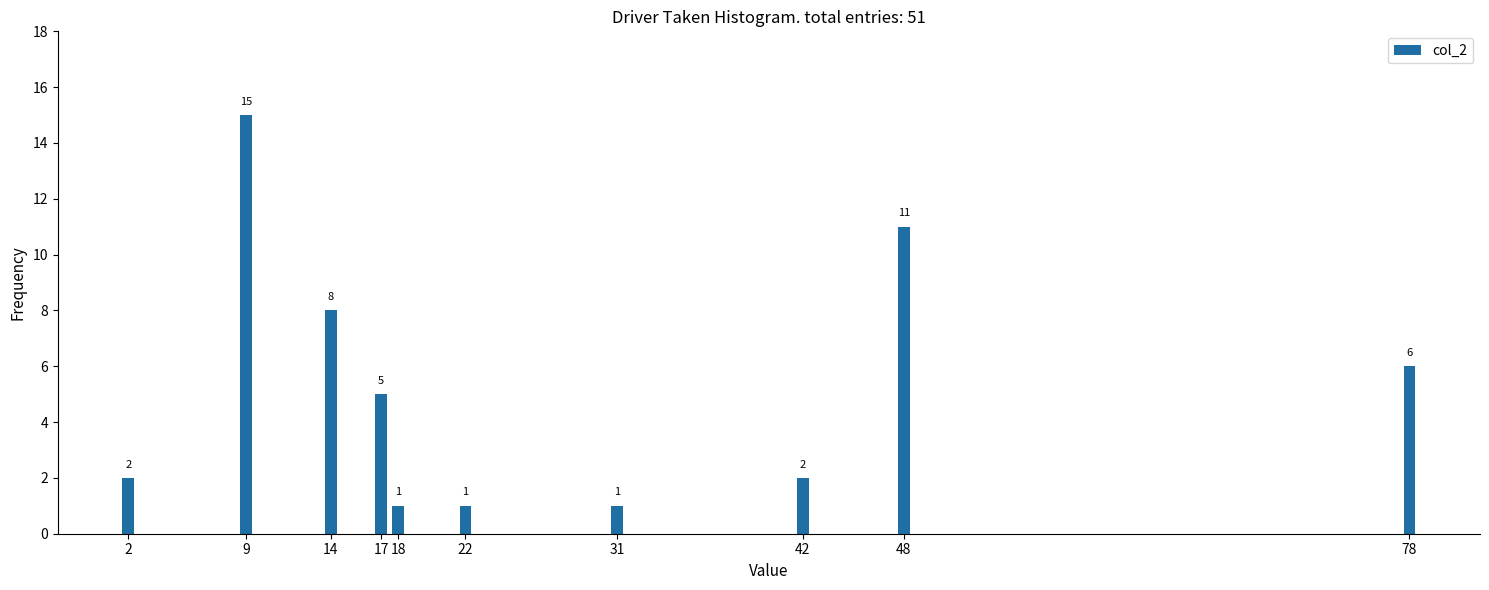

Reading right to left, what are all the values shown in this chart?

78=6	48=11	42=2	31=1	22=1	18=1	17=5	14=8	9=15	2=2